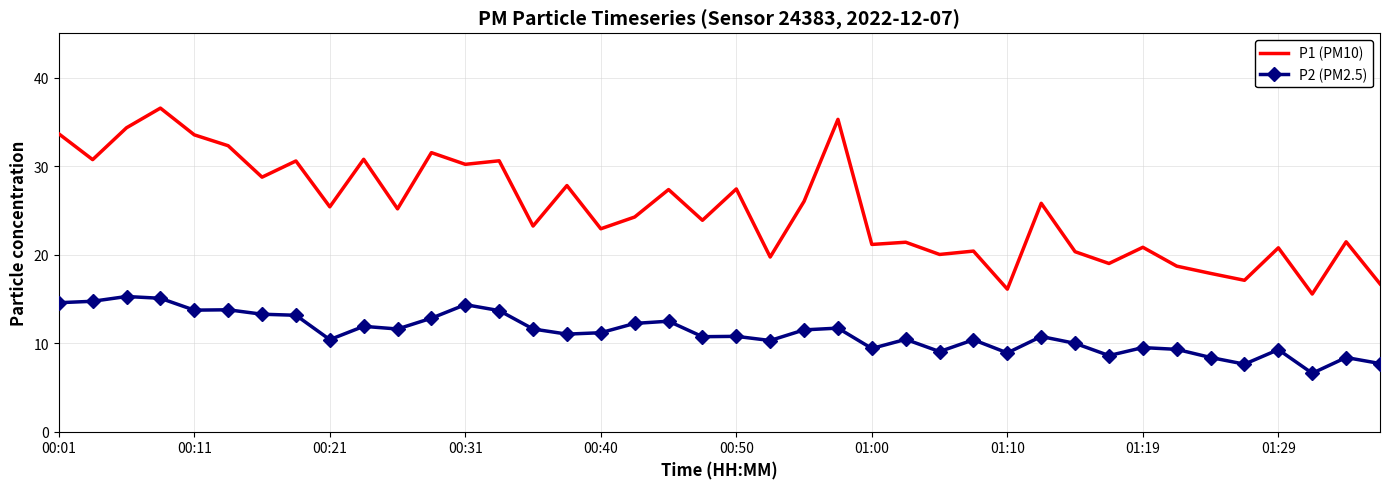

Rank the series by their maximum value, from lowest to highest.

P2 (PM2.5), P1 (PM10)